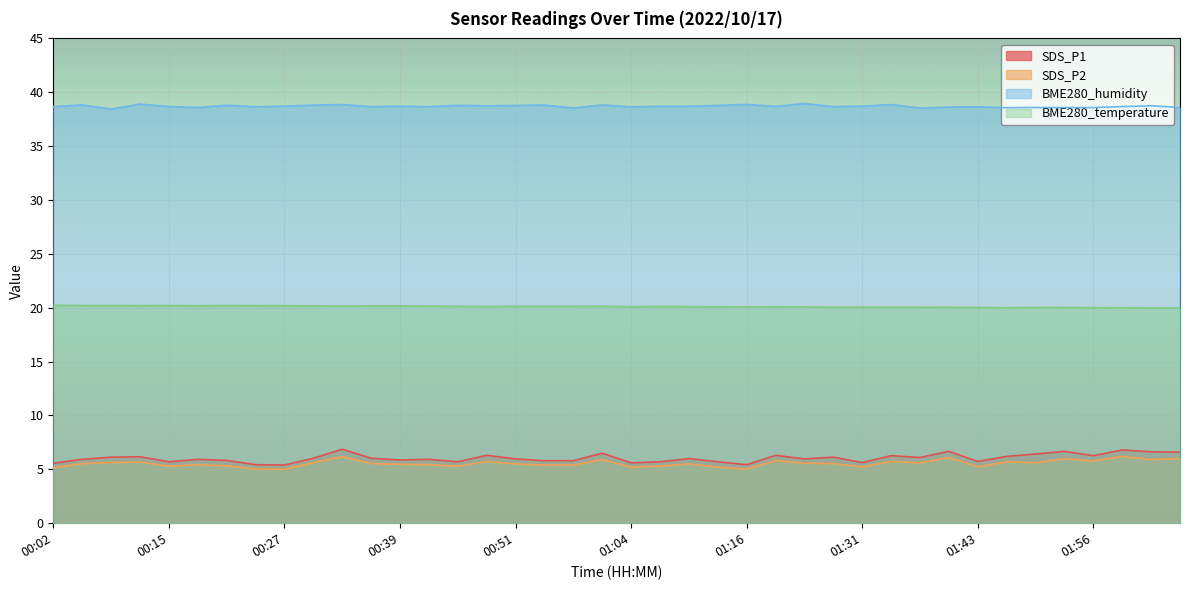

In SDS_P1, how many points are lower than both neighbors (excluding endpoints)?

11